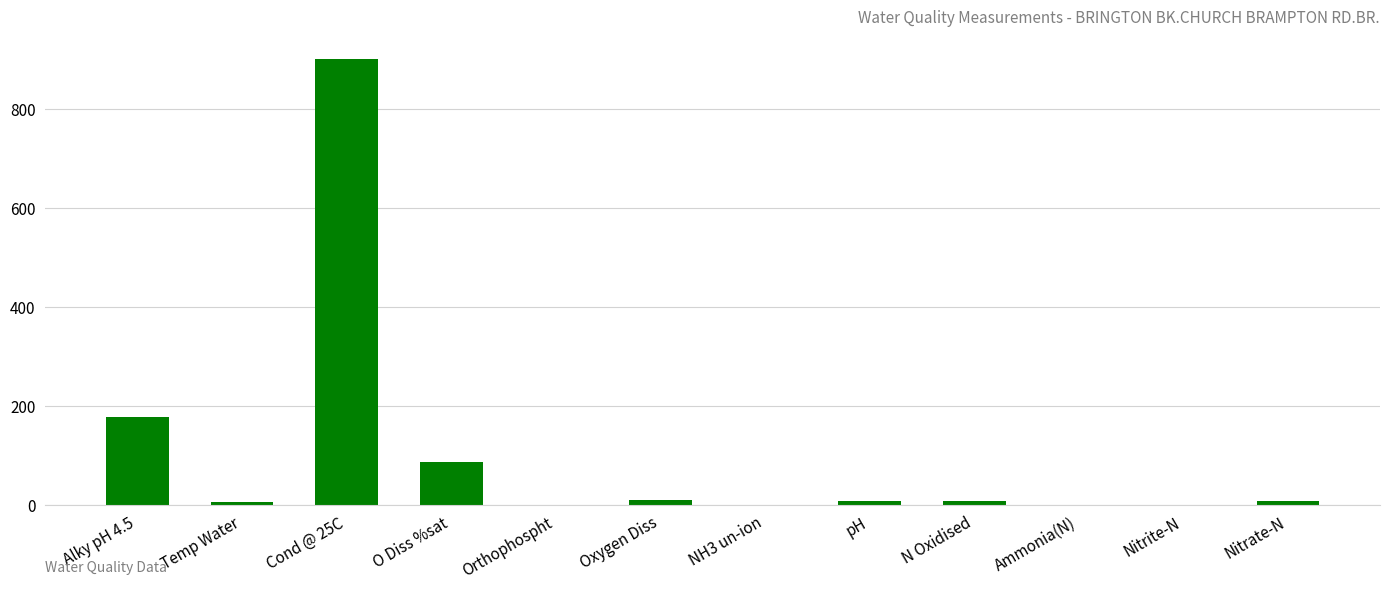

The value at O Diss %sat is 138.6. True or false?

False